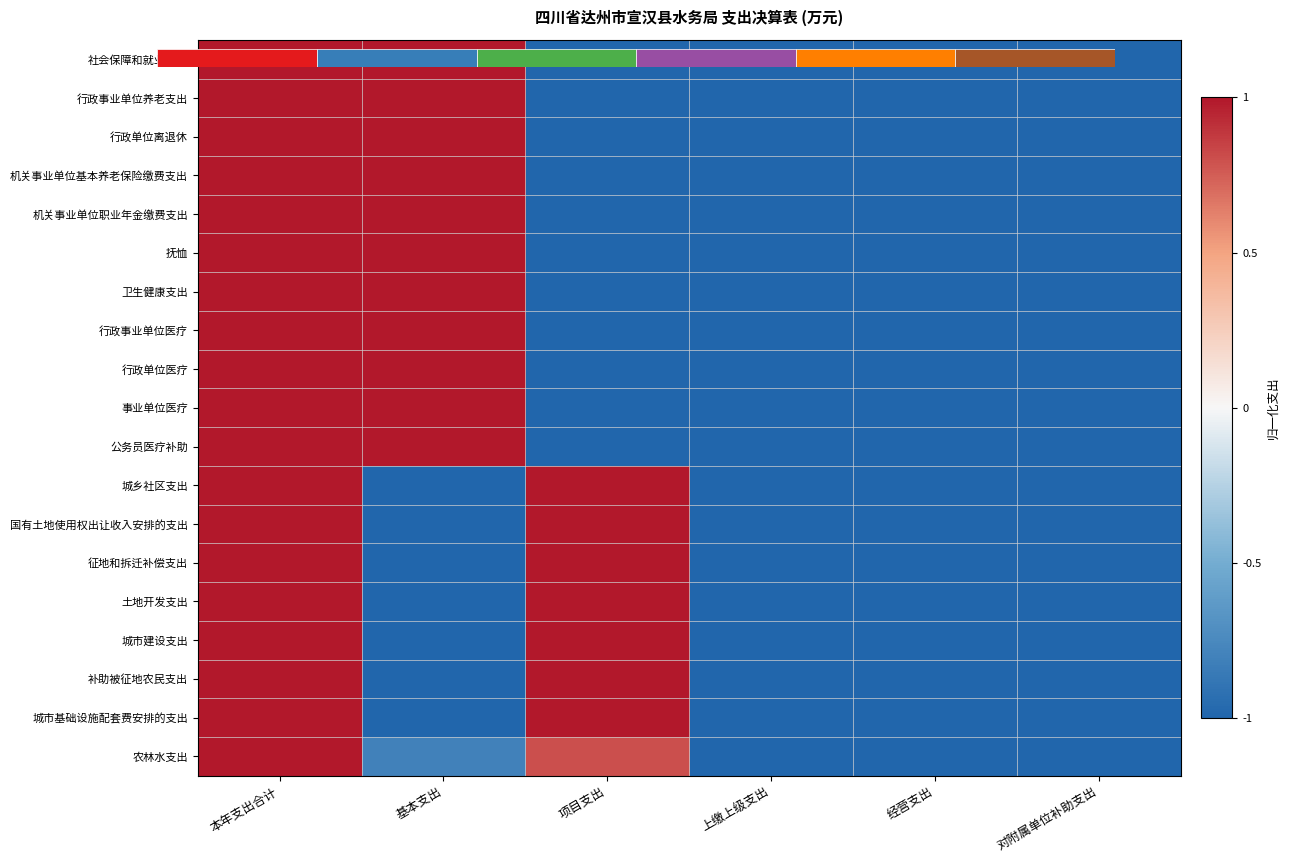

Where is 城市建设支出 nearest to the value 0?

本年支出合计